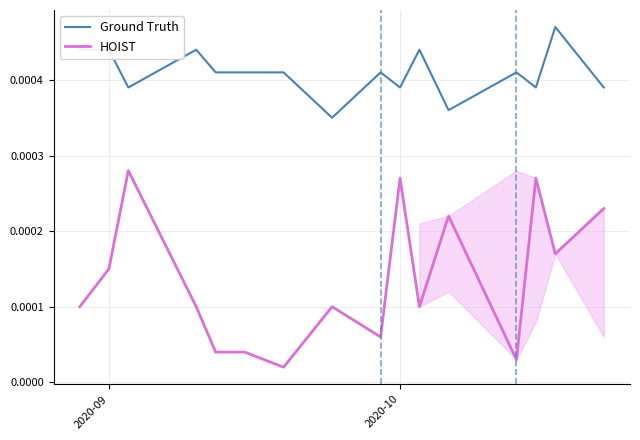

True or false: HOIST and Ground Truth cross at least once.

False